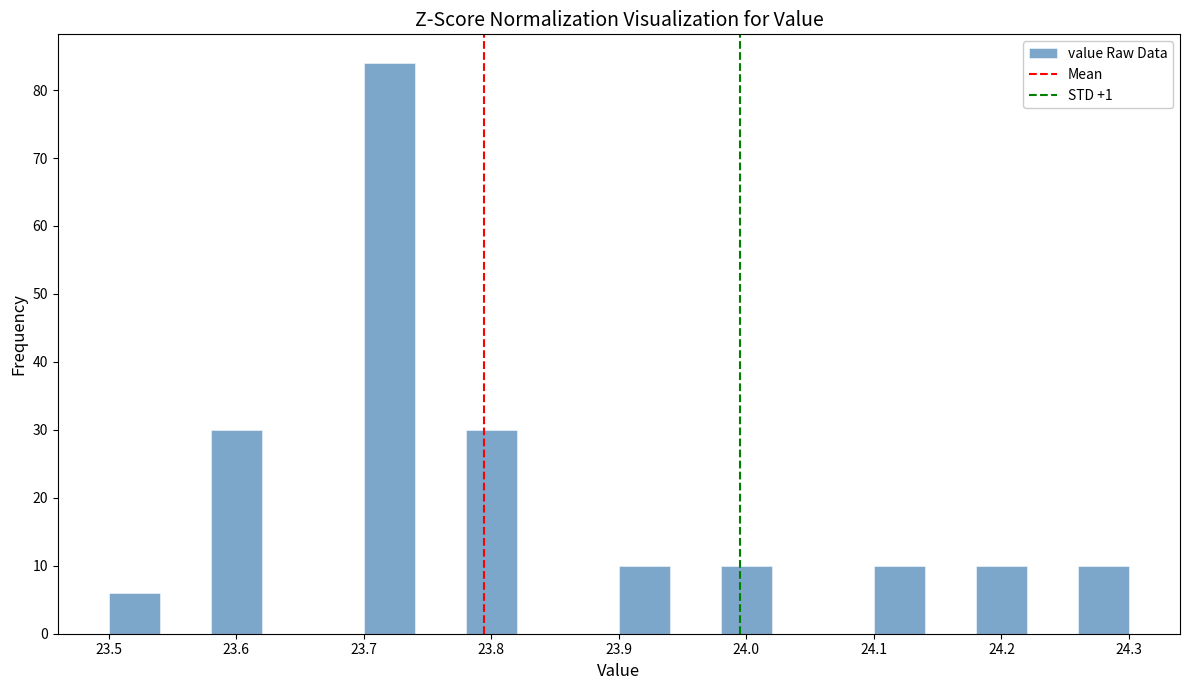

Over which range of the x-axis is the bar tallest?

23.70 to 23.74